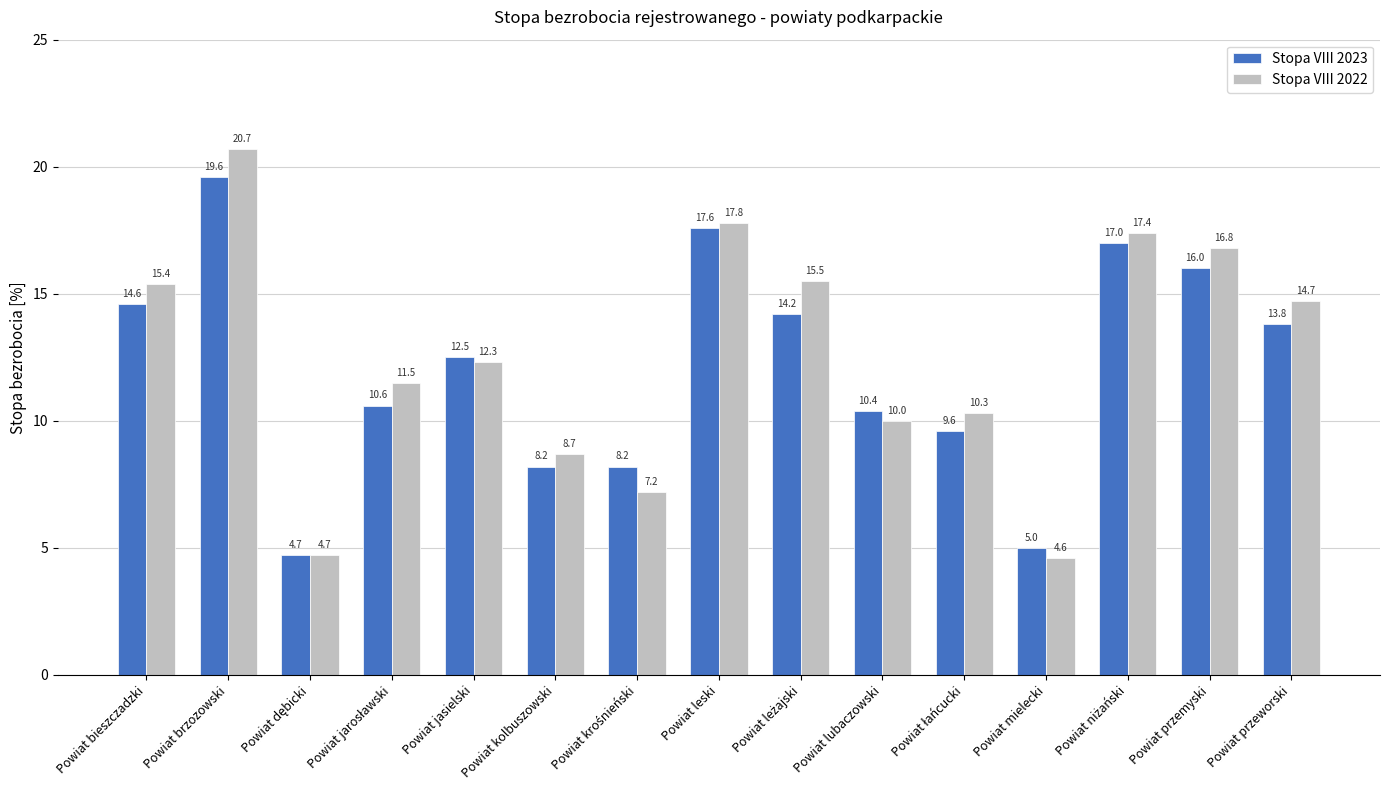

Count the number of data series in this chart.

2